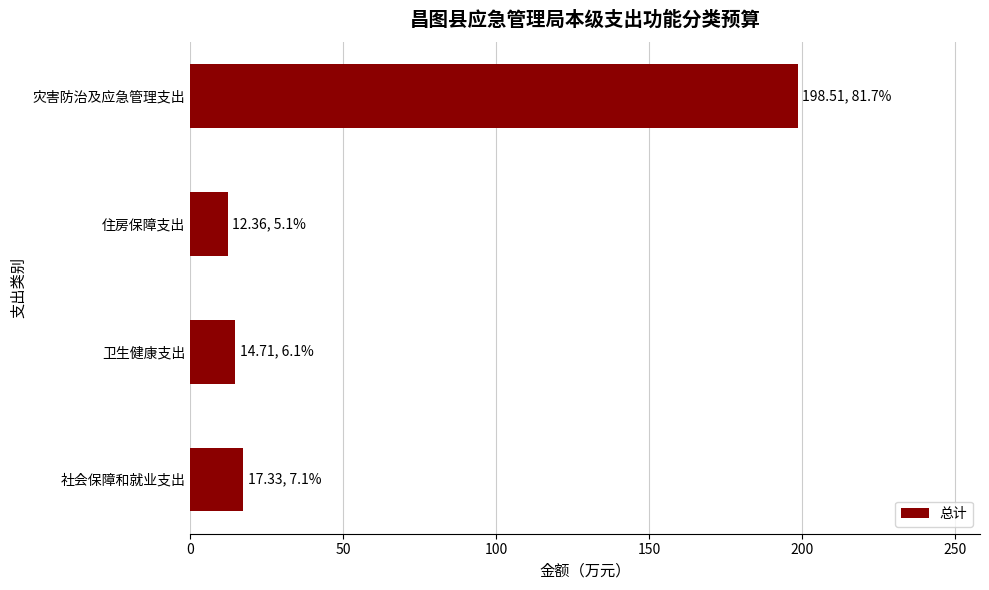

True or false: the data shows 79.4 at 灾害防治及应急管理支出.

False